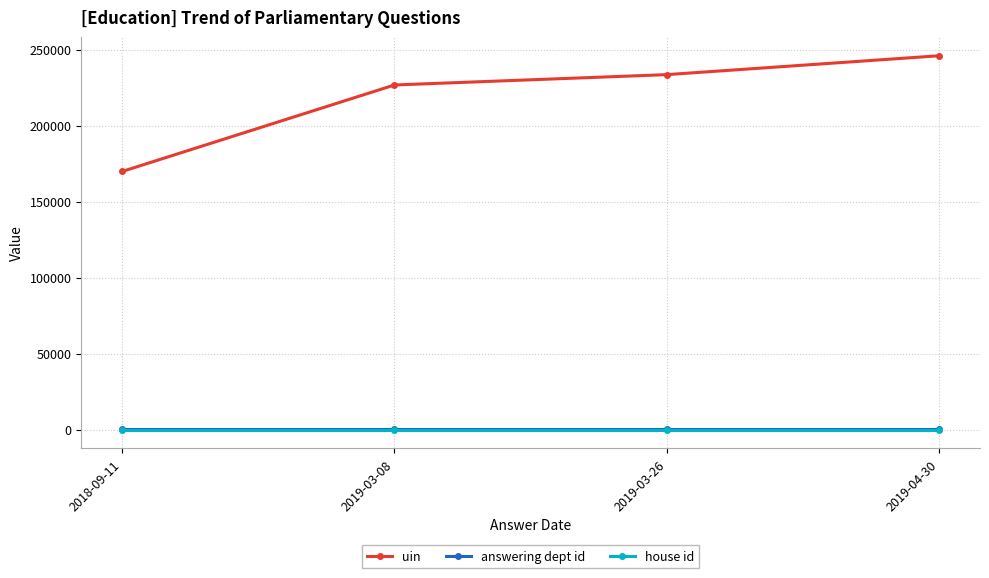

What is the maximum value shown in the chart?

245983